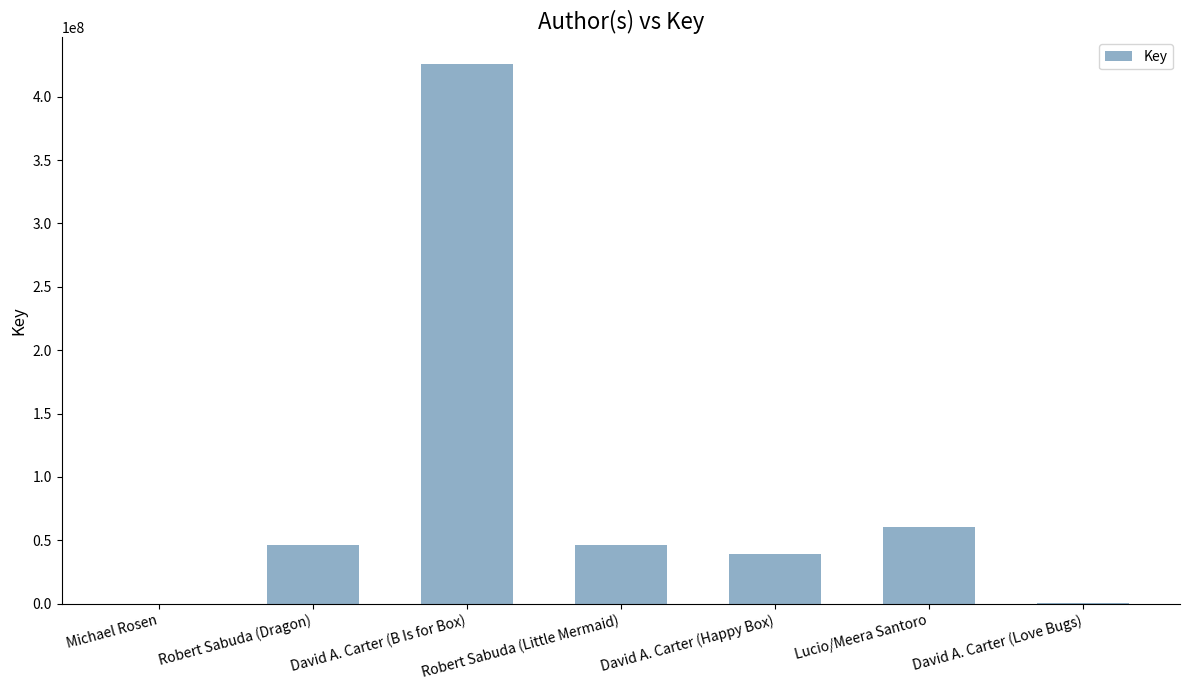

What is the greatest value displayed?

425523556